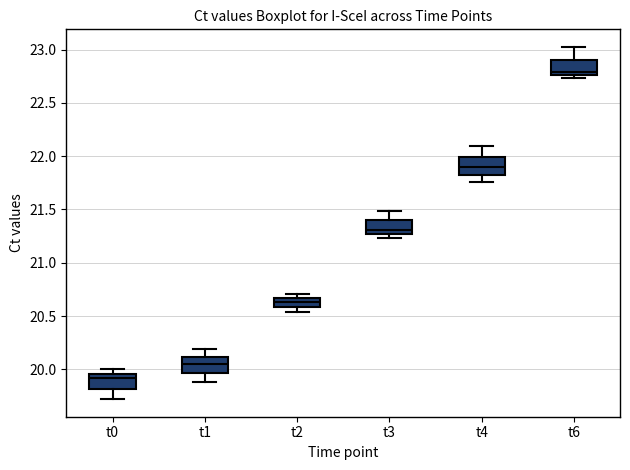

Reading left to right, transcribe this box plot: for each box, give where its median line is, the range the box spans, and where its two whiskers end, as read against the y-axis. The values are not printed on the chart, so give them approximately, as read against the axis.

t0: median 19.90, box 19.80 to 19.95, whiskers 19.70 to 20.00
t1: median 20.05, box 19.95 to 20.10, whiskers 19.90 to 20.20
t2: median 20.65 (inside the box), box 20.60 to 20.65, whiskers 20.55 to 20.70
t3: median 21.30, box 21.25 to 21.40, whiskers 21.25 (just below the box's lower edge) to 21.50
t4: median 21.90, box 21.85 to 22.00, whiskers 21.75 to 22.10
t6: median 22.80, box 22.75 to 22.90, whiskers 22.75 (just below the box's lower edge) to 23.00